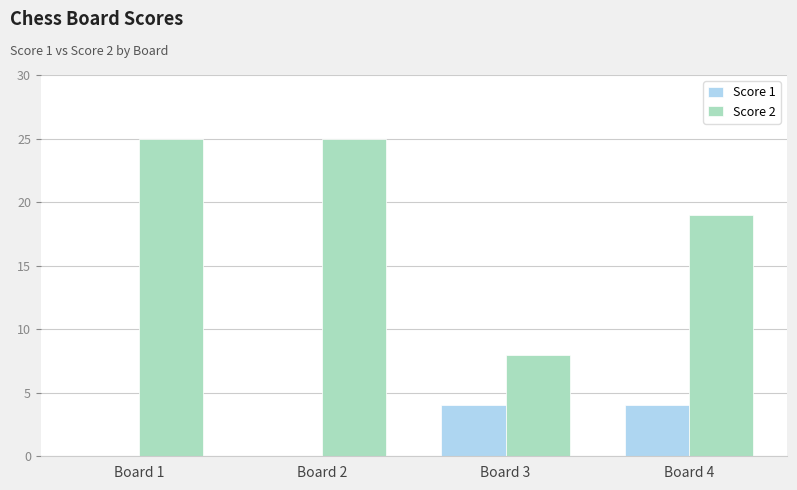

What is the sum of the Score 1 values at Board 1 and Board 3?

4